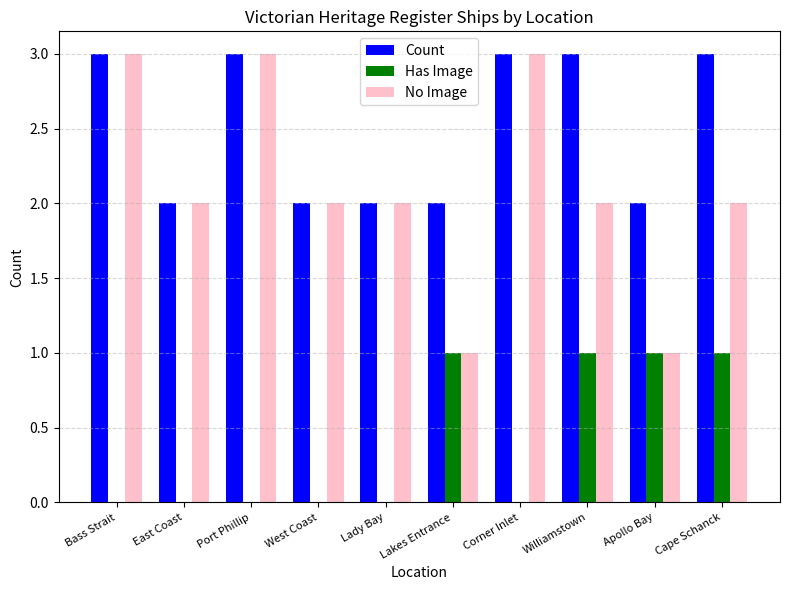

Reading left to right, what are all the values shown in this chart?

Count: 3	2	3	2	2	2	3	3	2	3
Has Image: 0	0	0	0	0	1	0	1	1	1
No Image: 3	2	3	2	2	1	3	2	1	2